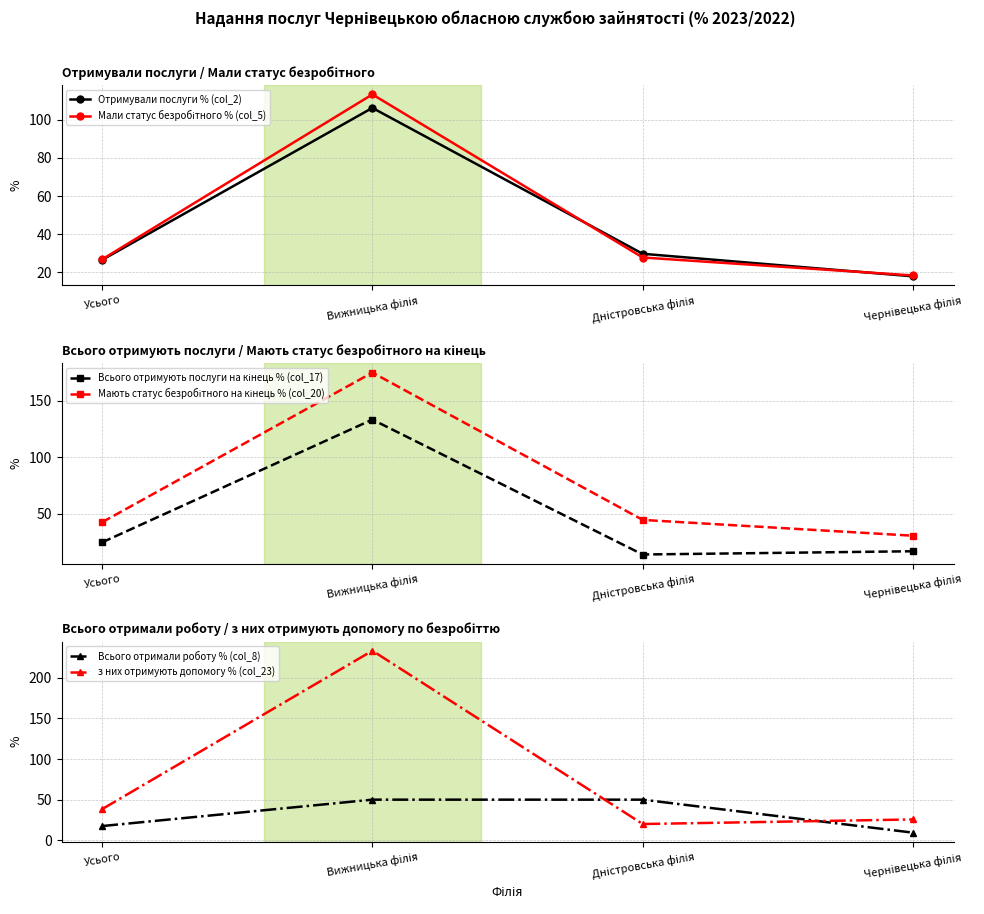

Between Усього and Вижницька філія, which is larger?

Вижницька філія